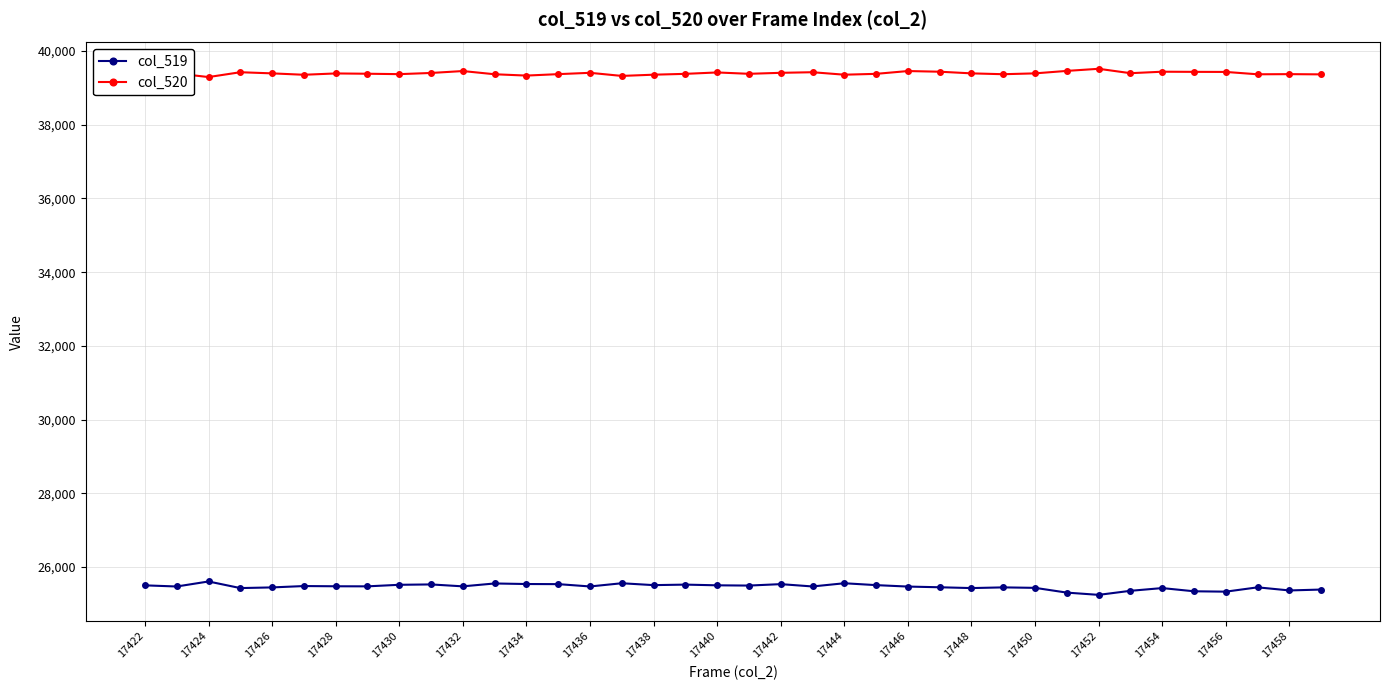

What is the difference between the maximum and minimum values in the col_519 series?

363